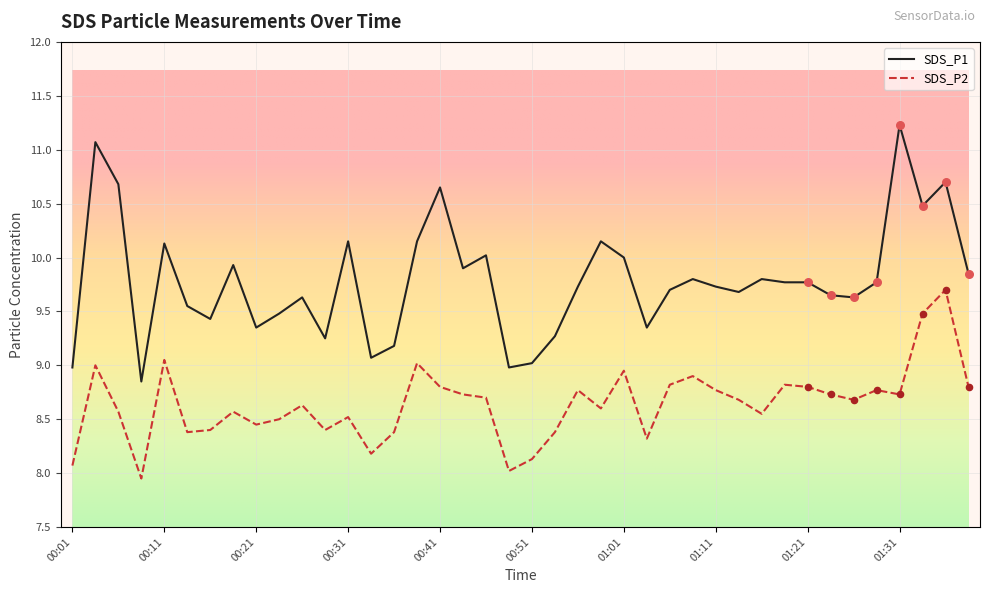

Which series has the largest range (max minus min)?

SDS_P1